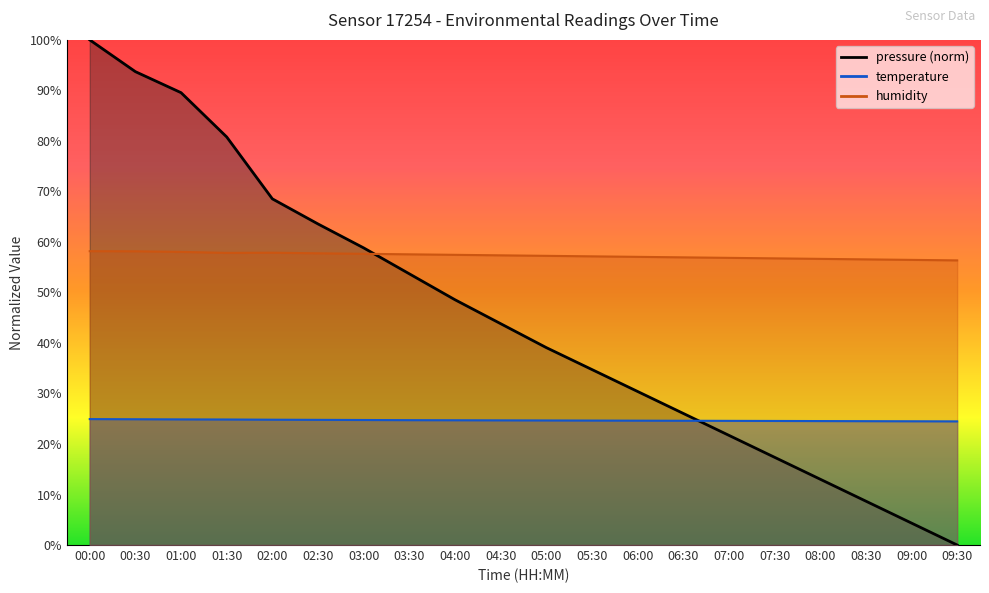

Rank the series by their average value, from highest to lowest.

humidity, pressure, temperature